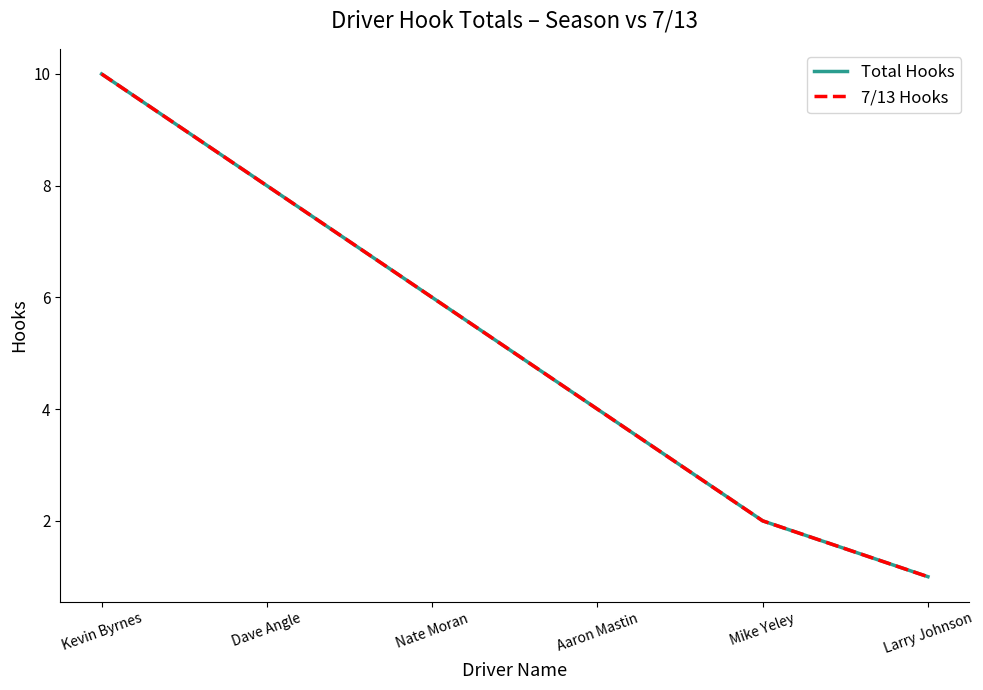

True or false: 7/13 Hooks has more than 0 interior local peaks.

False